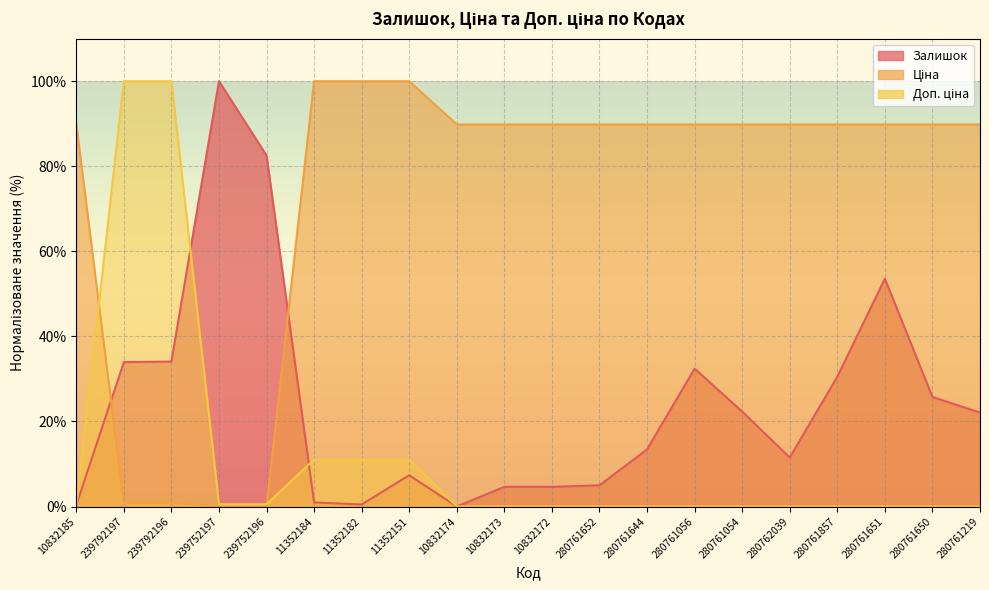

How many values in the Залишок series are below 22?

10